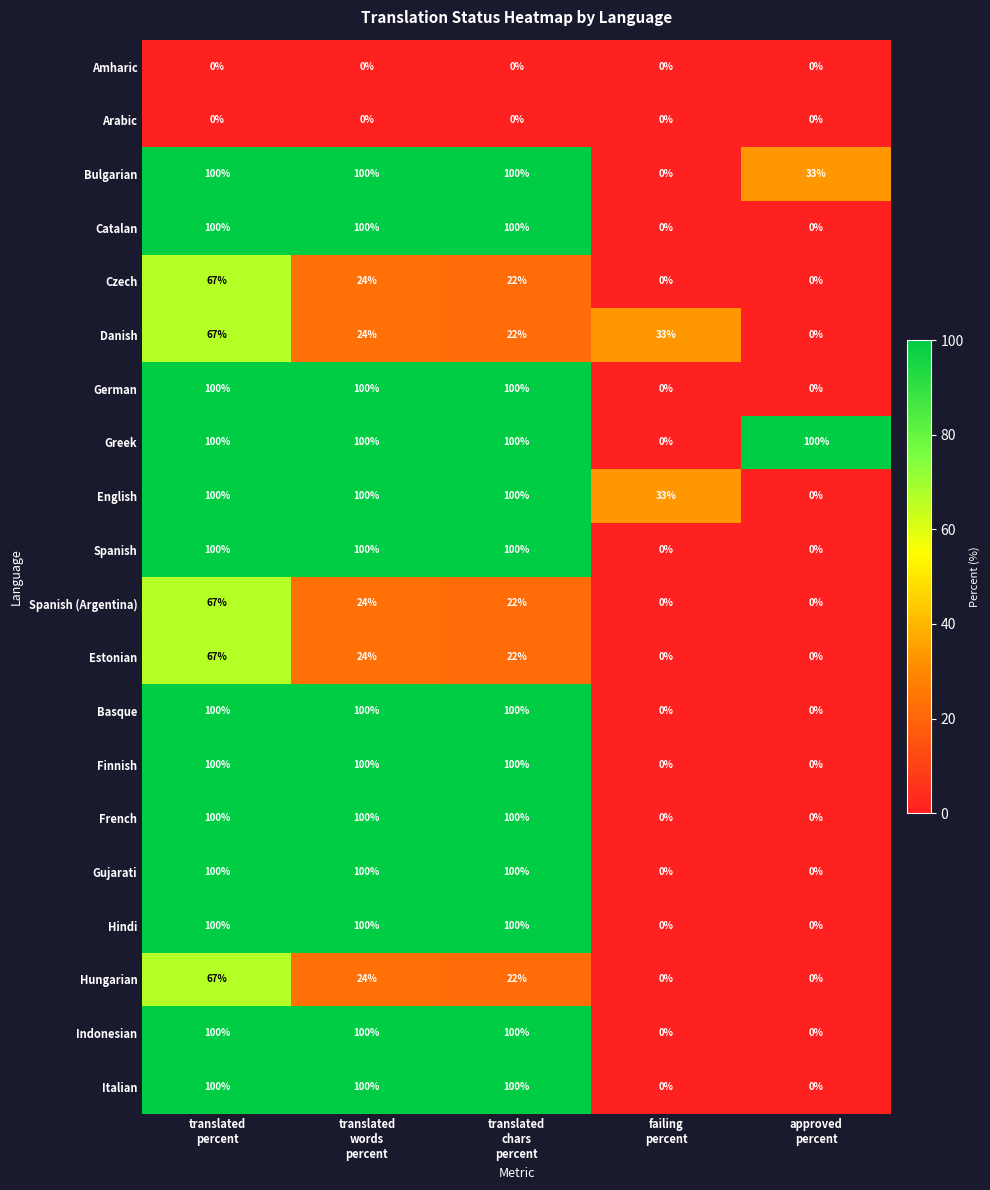

What is the greatest value displayed?

100